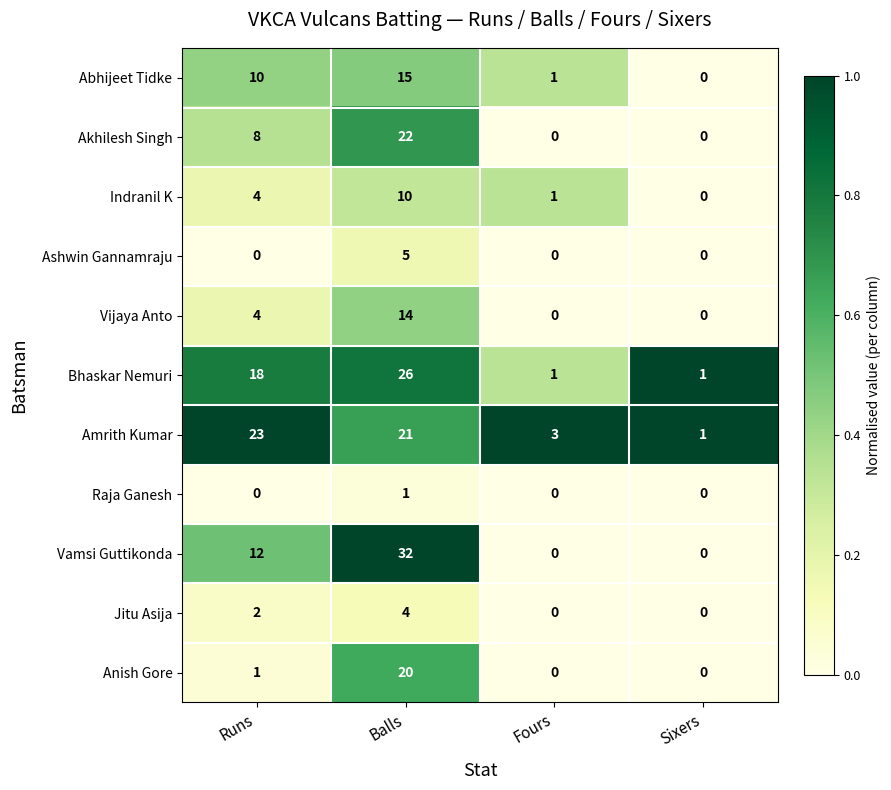

How many data points in Ashwin Gannamraju are above 0?

1